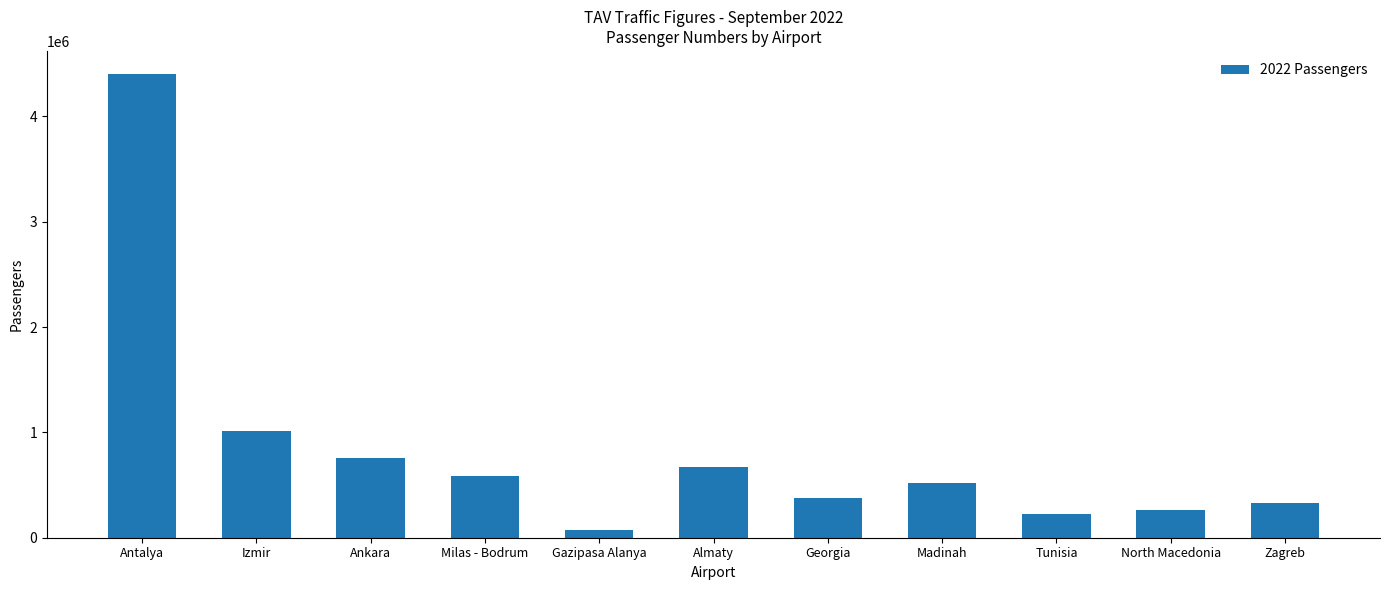

What is the value of the 6th bar from the left?

667983